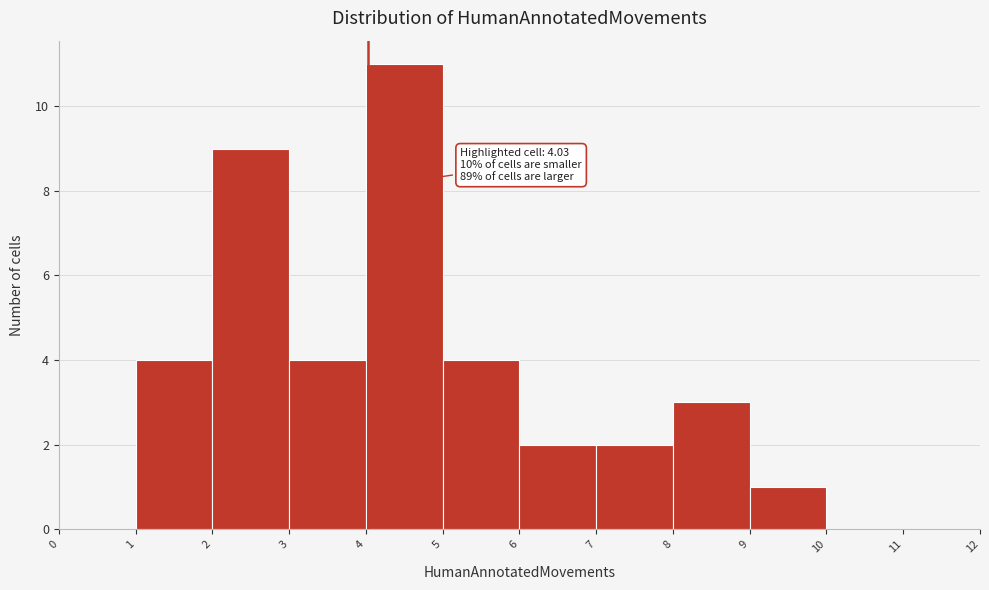

Over which range of the x-axis is the bar tallest?

4 to 5